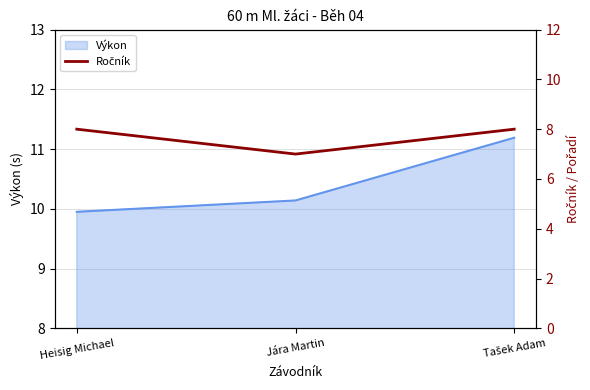

Where is the data nearest to the value 7?

Jára Martin